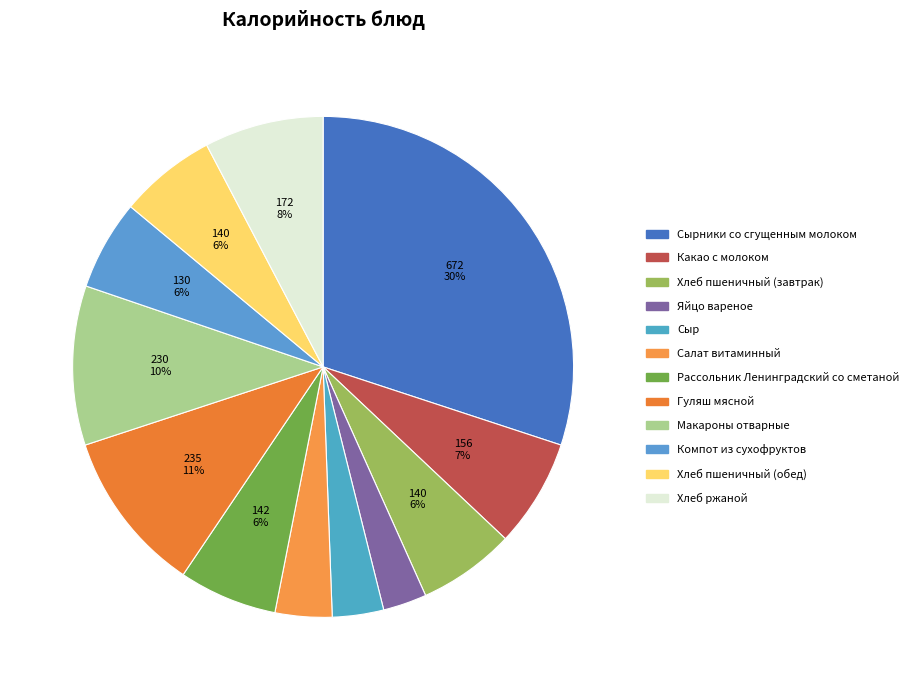

How many slices are in this pie chart?

12